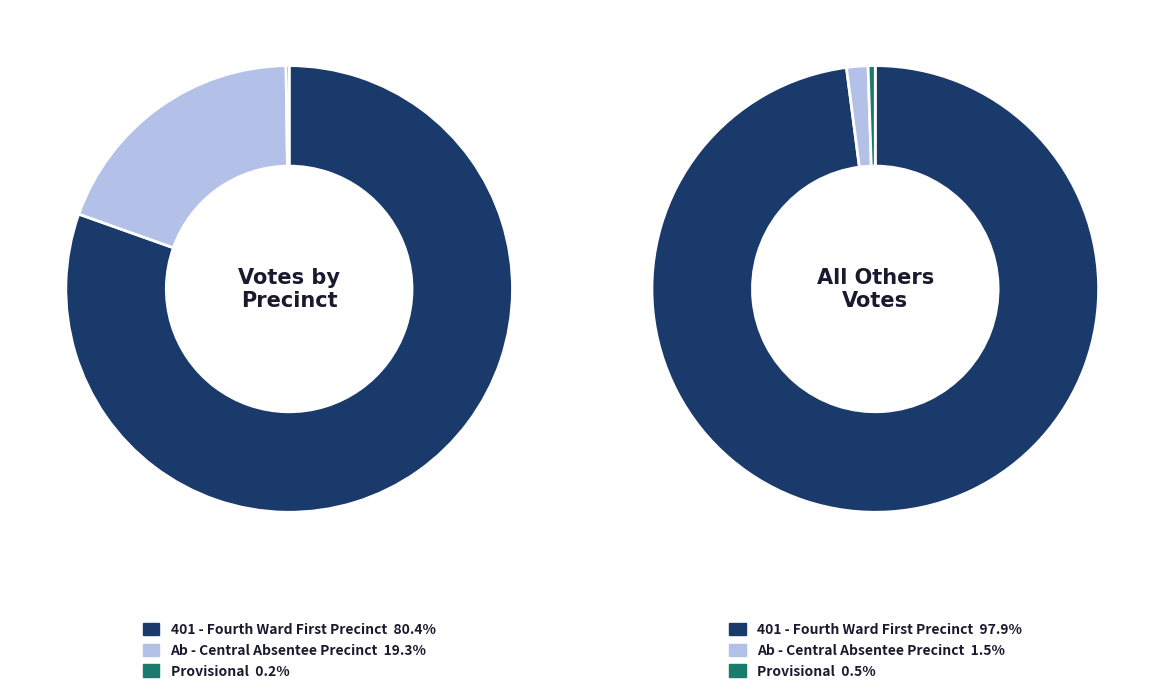

Which slice represents more than half of the pie?

401 - Fourth Ward First Precinct